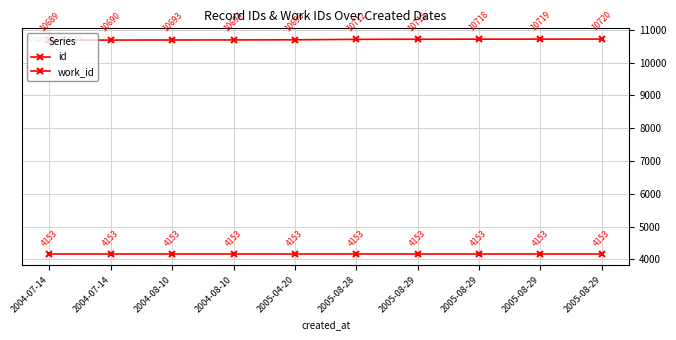

What is the difference between the maximum and minimum values in the id series?

31